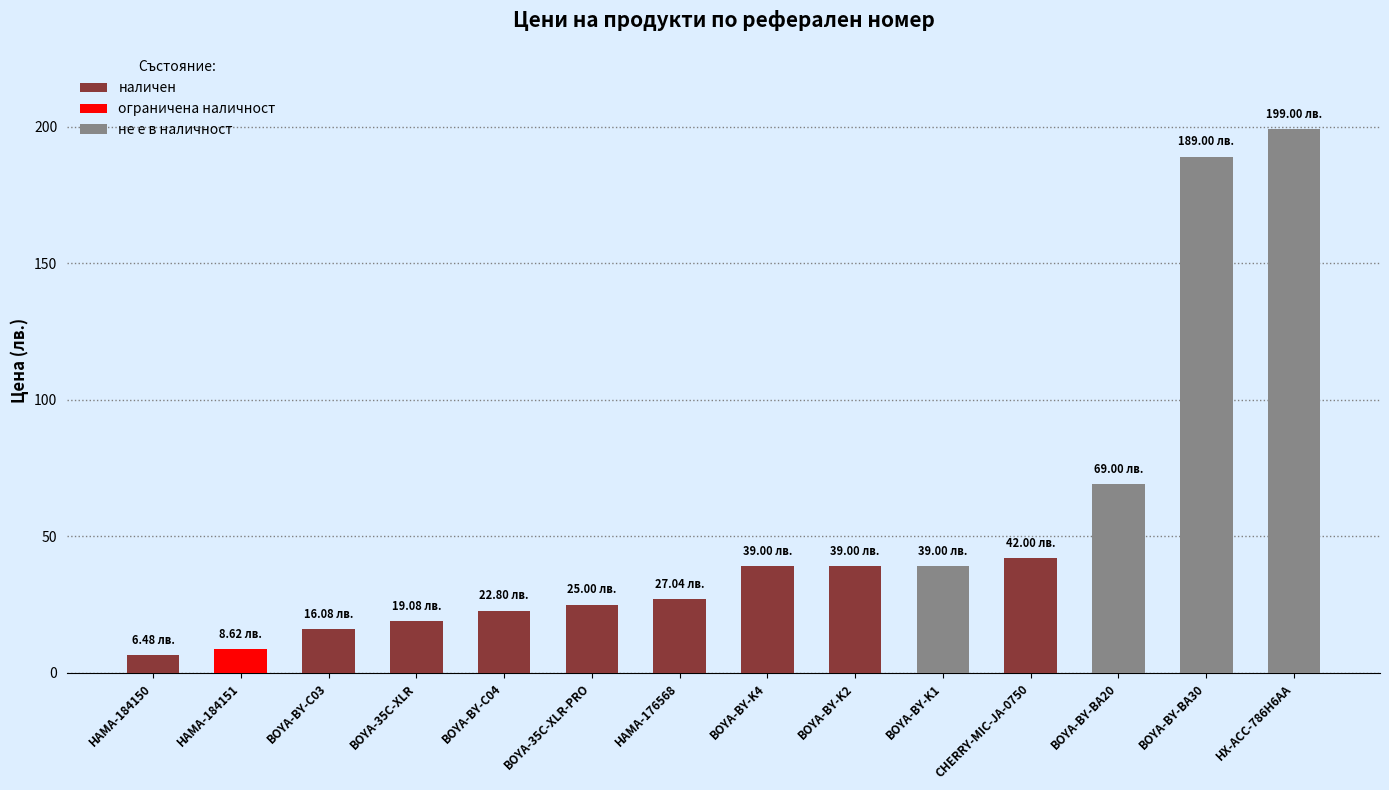

What is the change in value from HAMA-184150 to BOYA-BY-K2?

+32.5